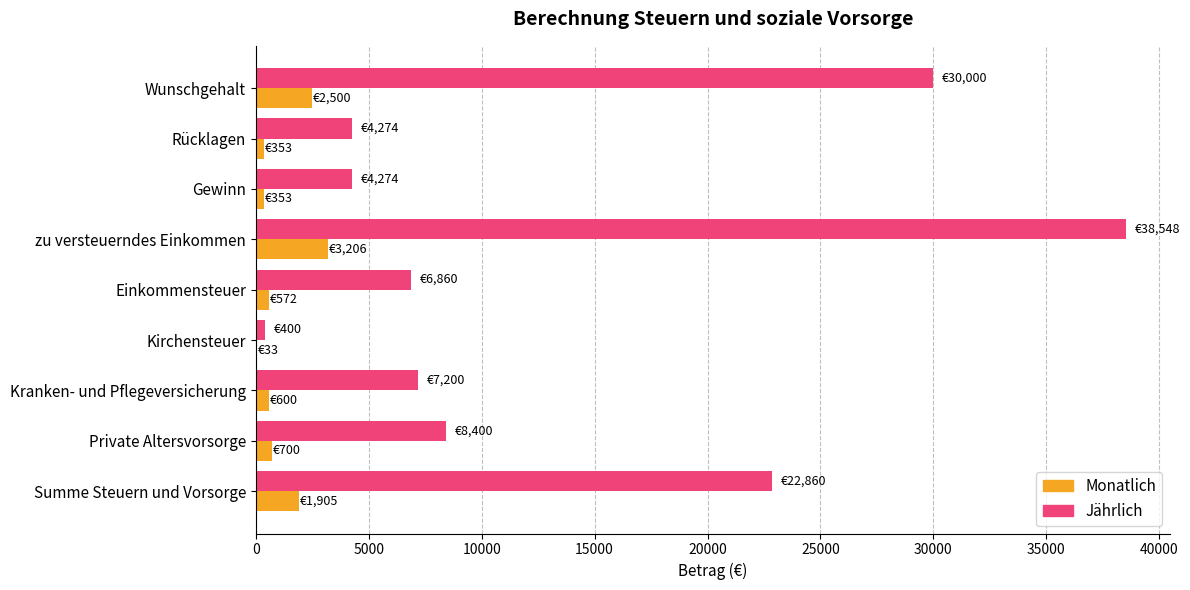

What is the sum of all Jährlich values?

122816.0